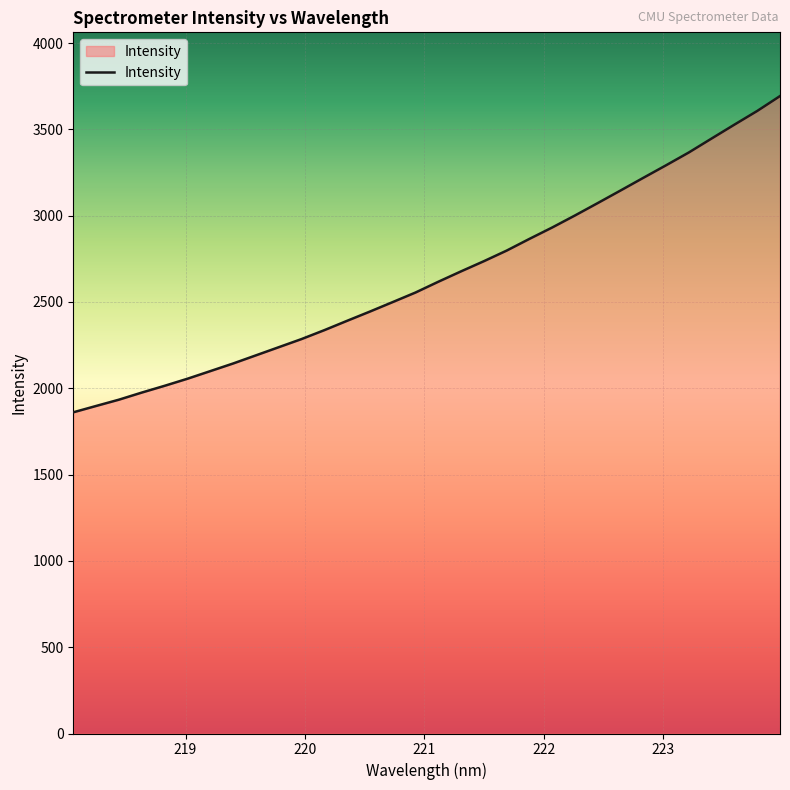

What is the difference between the maximum and minimum values?

1832.1